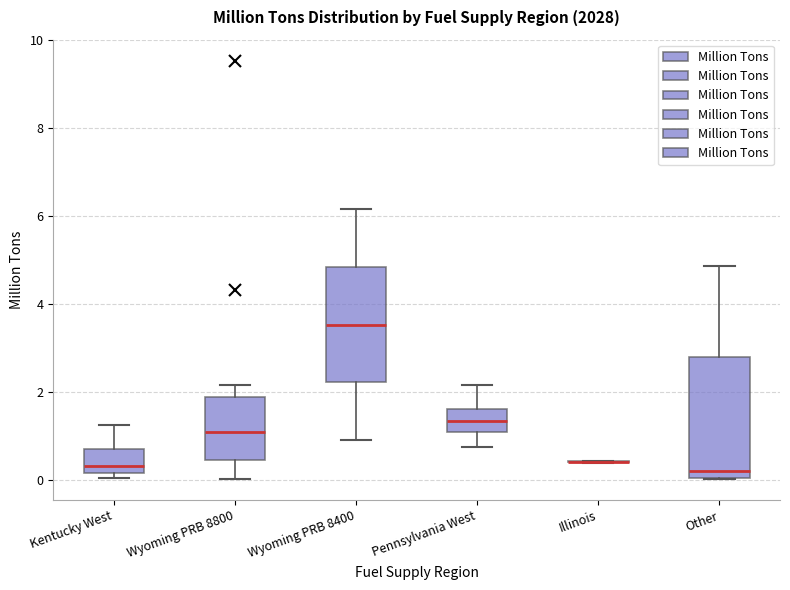

Reading left to right, read every box against the y-axis: the position of its median line, the range the box covers, and the ends of its whiskers. The values are not printed on the chart, so give them approximately, as read against the axis.

Kentucky West: median 0.4, box 0.2 to 0.6, whiskers 0.0 to 1.2
Wyoming PRB 8800: median 1.0, box 0.4 to 1.8, whiskers 0.0 to 2.2
Wyoming PRB 8400: median 3.6, box 2.2 to 4.8, whiskers 0.8 to 6.2
Pennsylvania West: median 1.4, box 1.0 to 1.6, whiskers 0.8 to 2.2
Illinois: box collapsed to a line at 0.4, whiskers 0.4 to 0.4
Other: median 0.2, box 0.0 to 2.8, whiskers 0.0 to 4.8